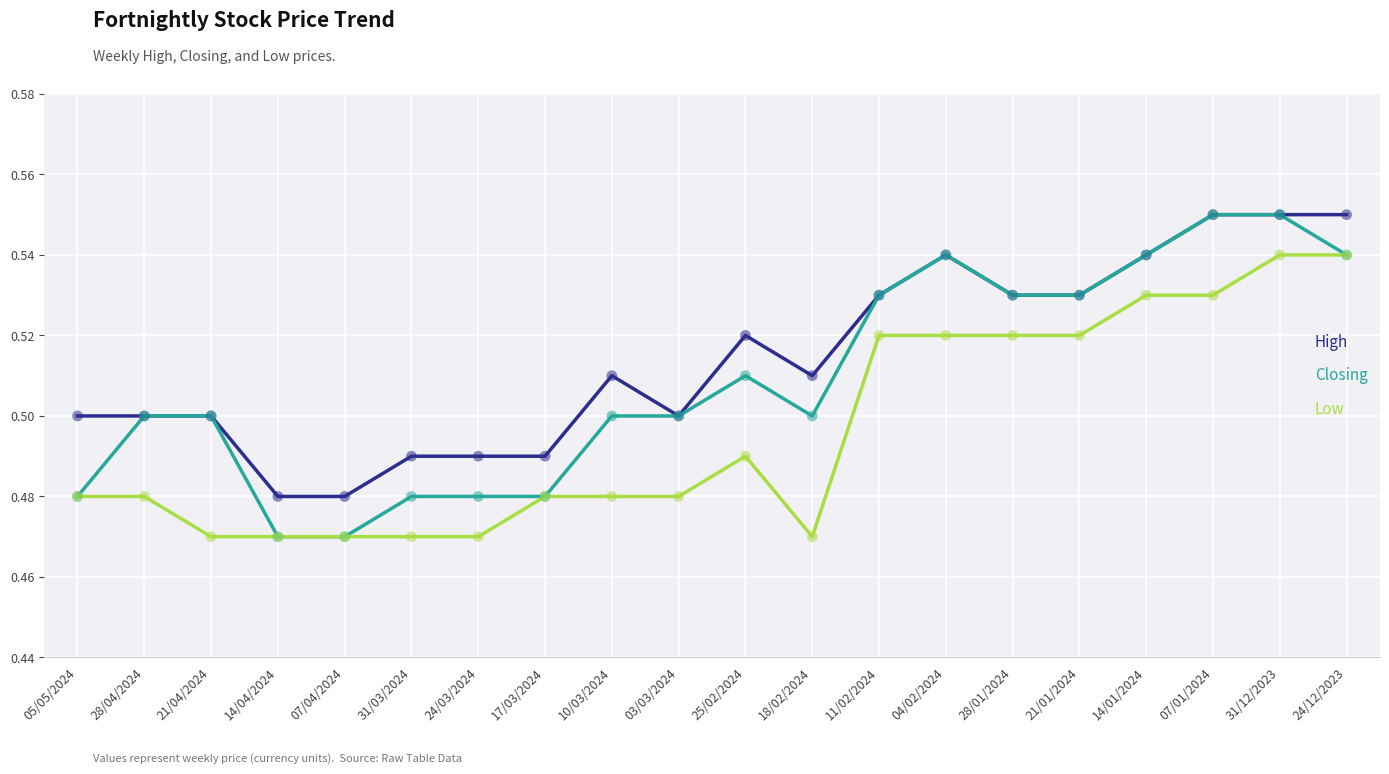

Between 28/04/2024 and 24/12/2023, which series saw the biggest shift?

Low